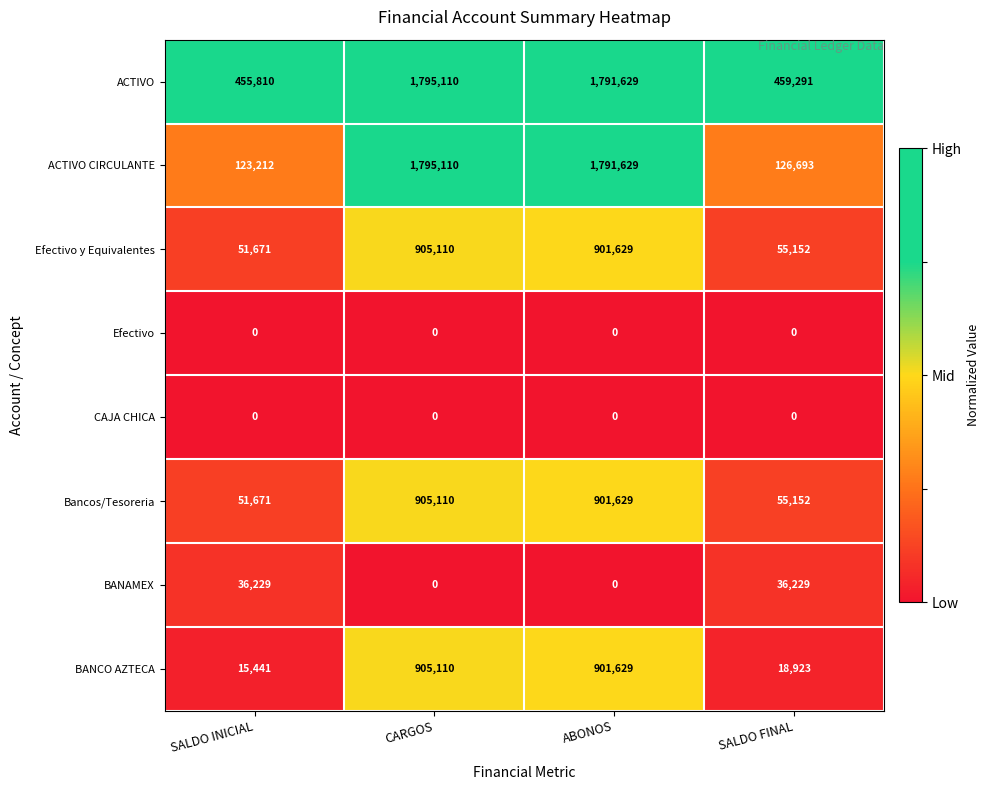

At which category is the sum across all series the highest?

CARGOS